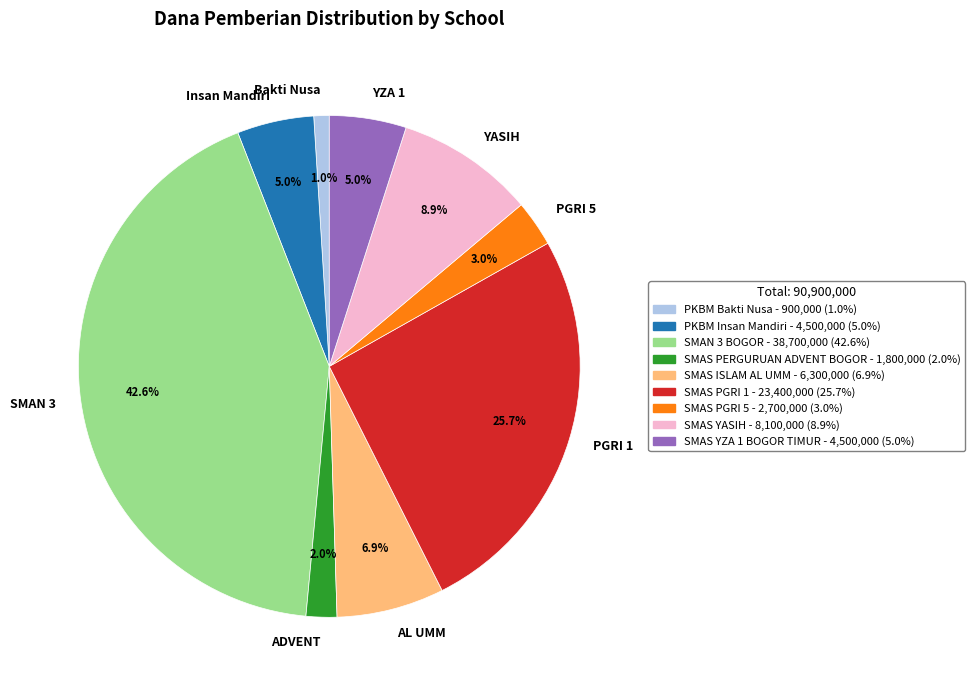

Which slice is the smallest?

Bakti Nusa